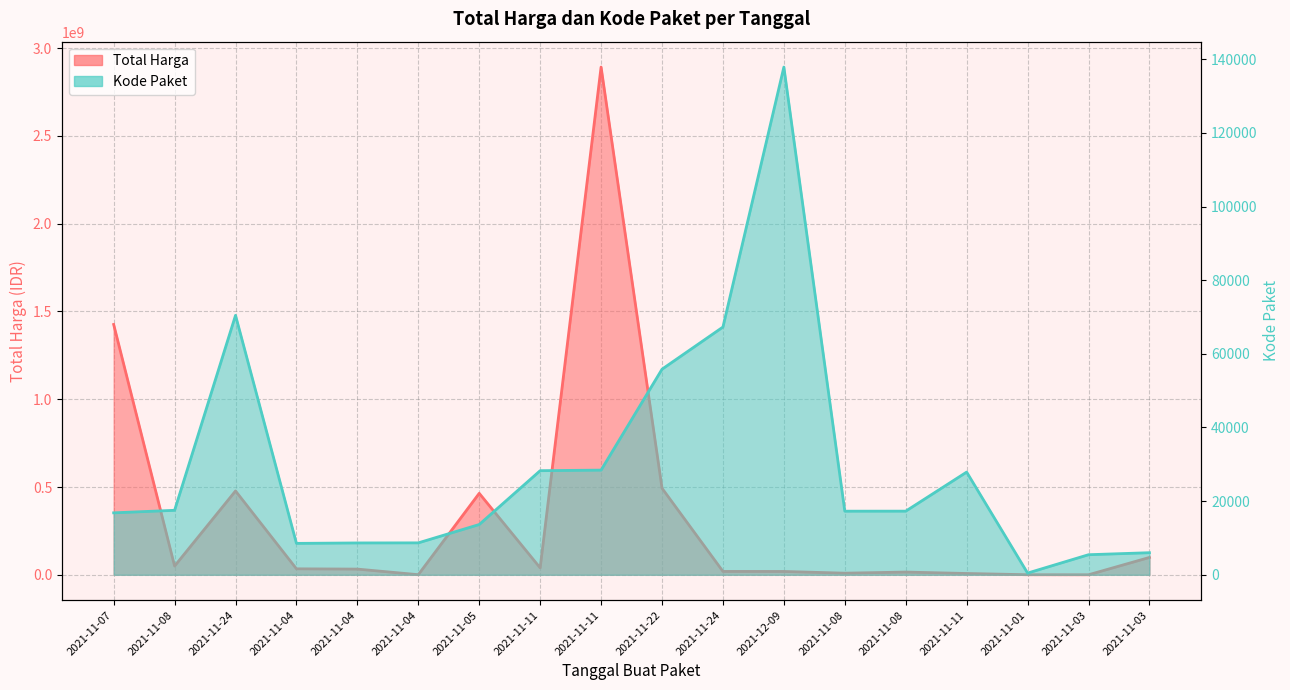

What is the maximum value for Total Harga?

2892122000